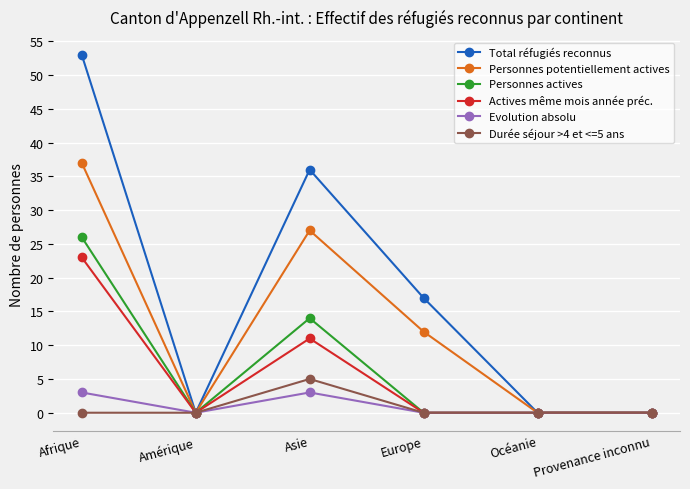

Is this an area chart (filled region under the line)?

No